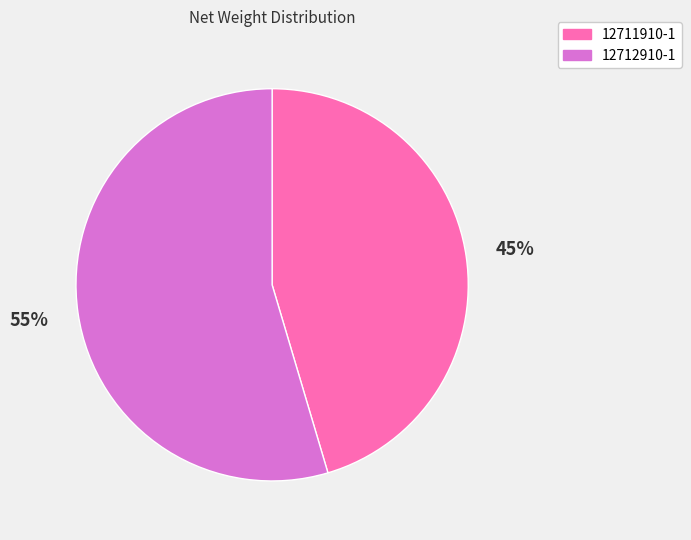

The 12712910-1 slice represents 55% of the pie. True or false?

True